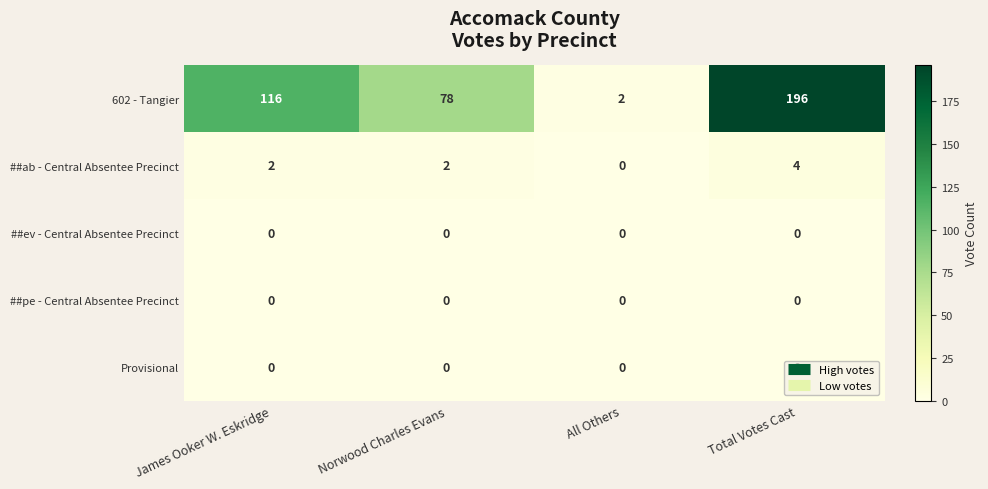

At which label is 602 - Tangier closest to 99?

James Ooker W. Eskridge